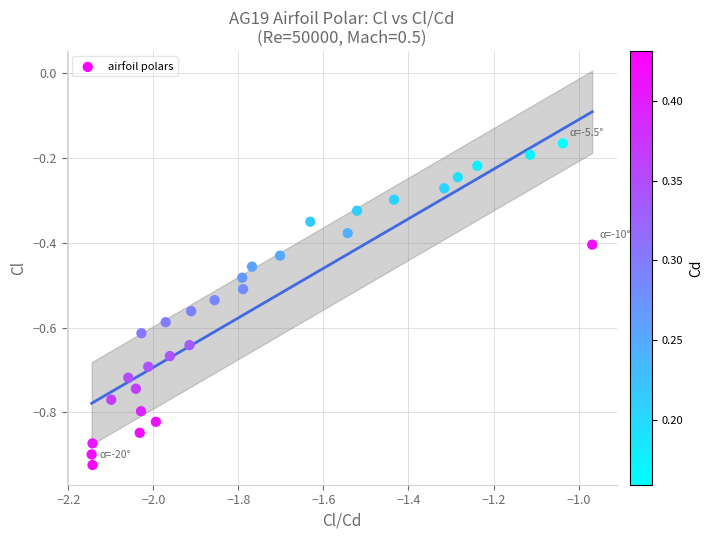

What is the range of X values (max minus min)?

1.2